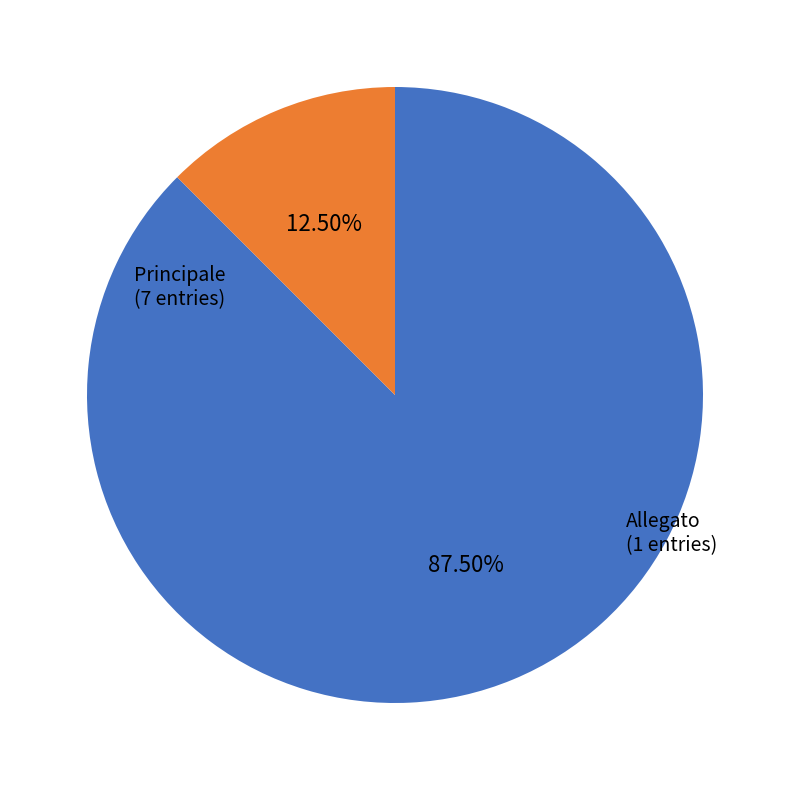

Is there any slice that represents more than half of the pie?

Yes